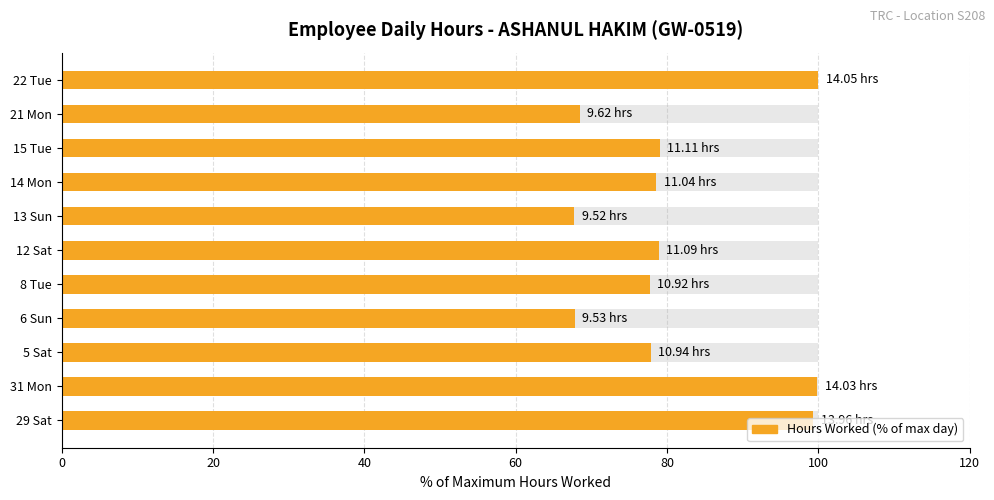

What is the difference between the maximum and second lowest values?

32.2